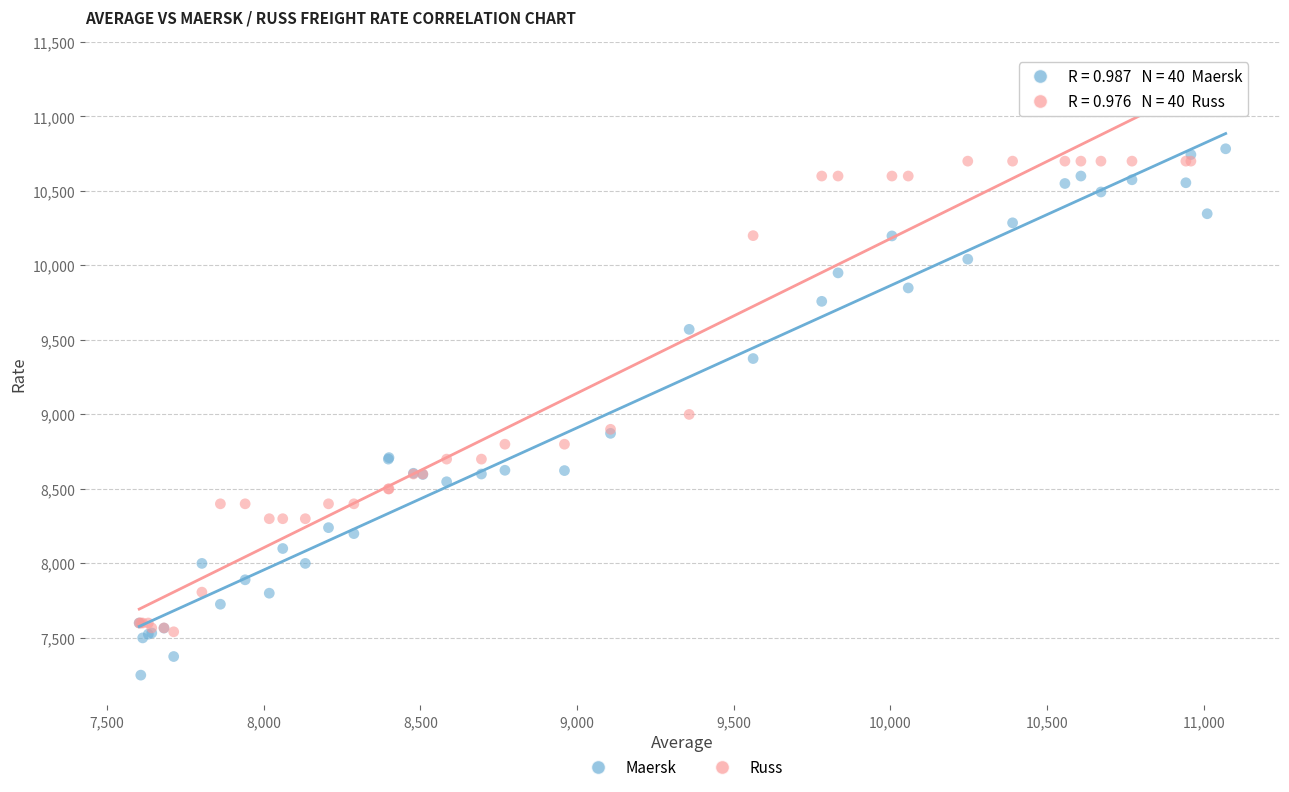

What are all the series names shown in the legend?

Maersk, Russ